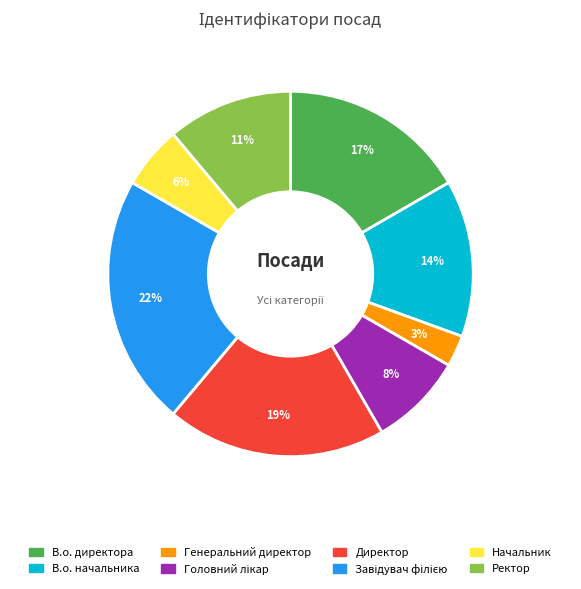

What percentage is the Генеральний директор slice, to the nearest percent?

3%